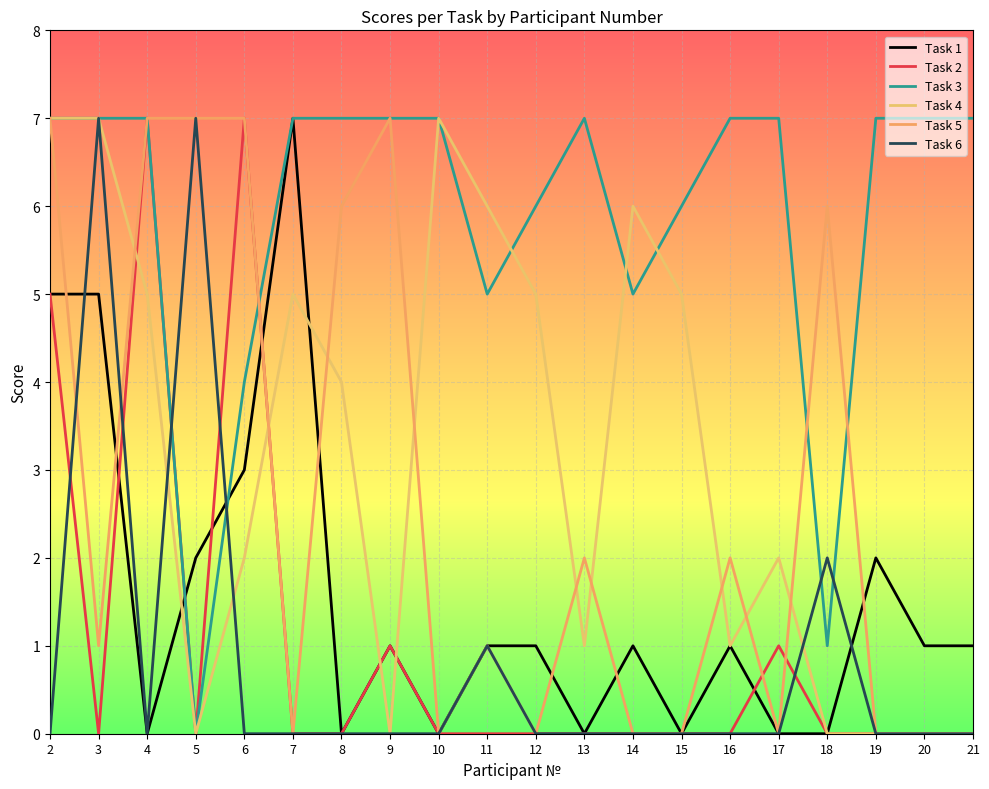

At how many categories does at least one series exceed 4?

20